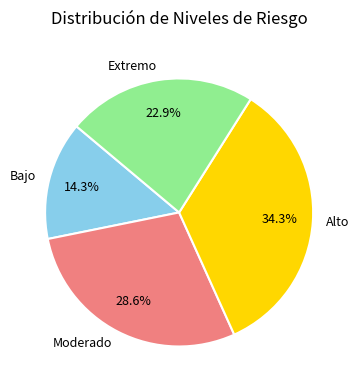

Do Moderado and Bajo together represent more than half of the pie?

No